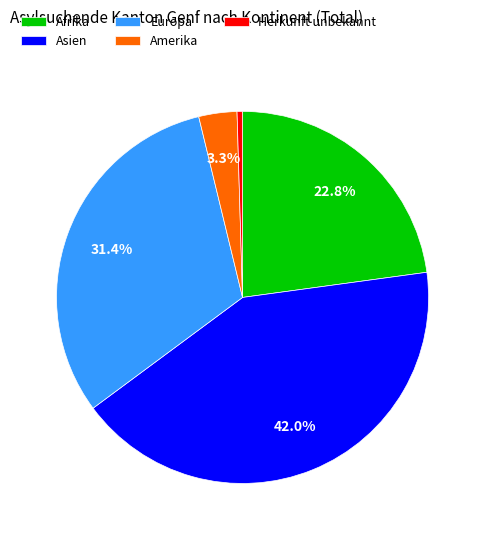

How much of the chart is everything except Asien?

58.0%